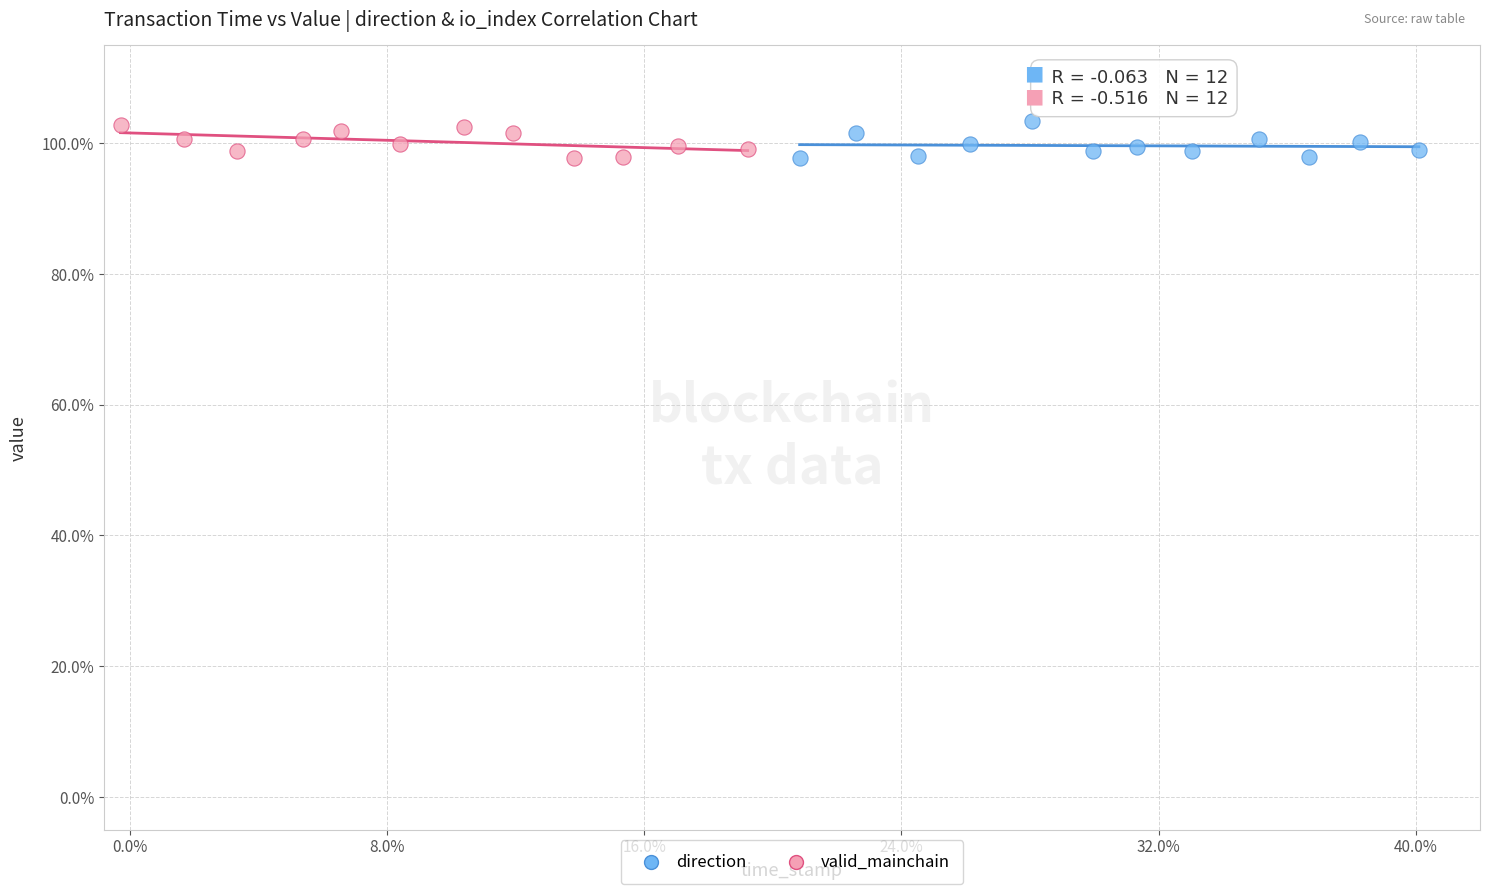

What are all the series names shown in the legend?

direction, valid_mainchain